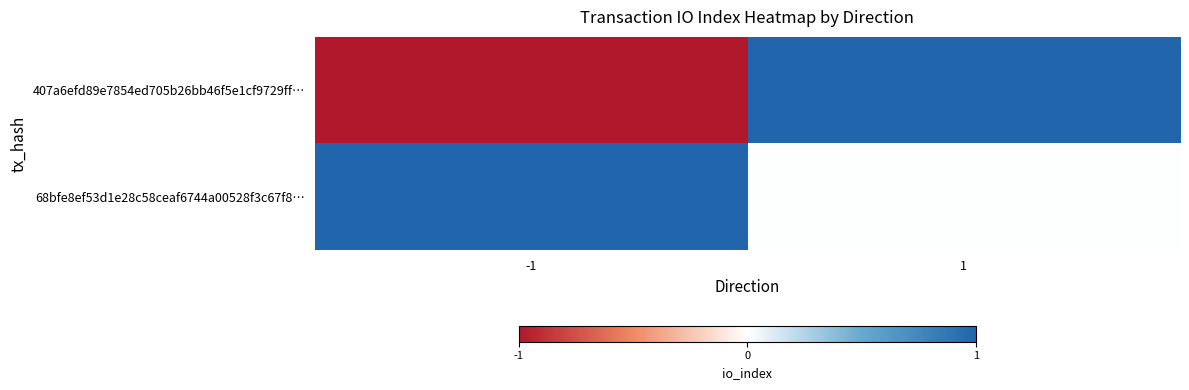

Which series changed the most between -1 and 1?

407a6efd89e7854ed705b26bb46f5e1cf9729ff…